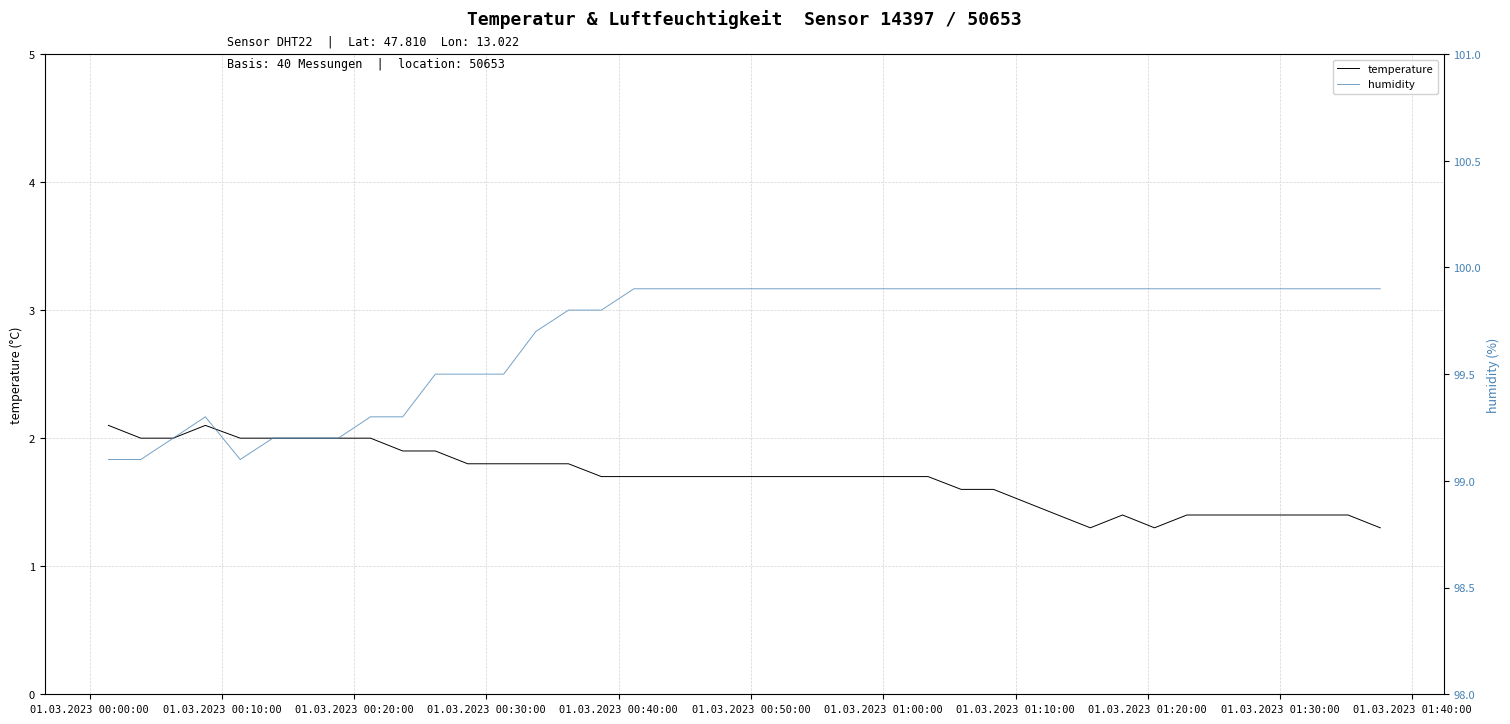

What is the maximum value for temperature?

2.1